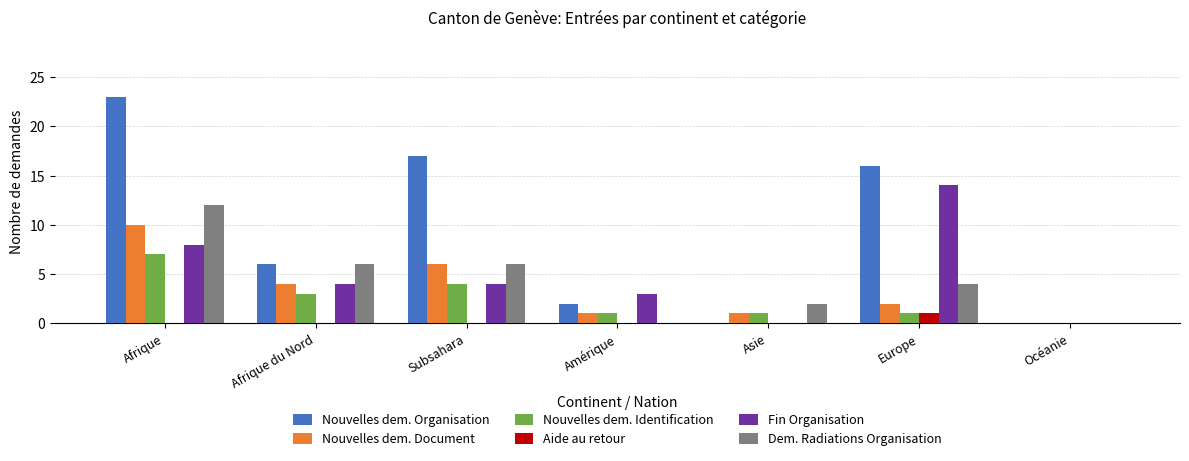

At which label does Nouvelles dem. Organisation reach its peak?

Afrique